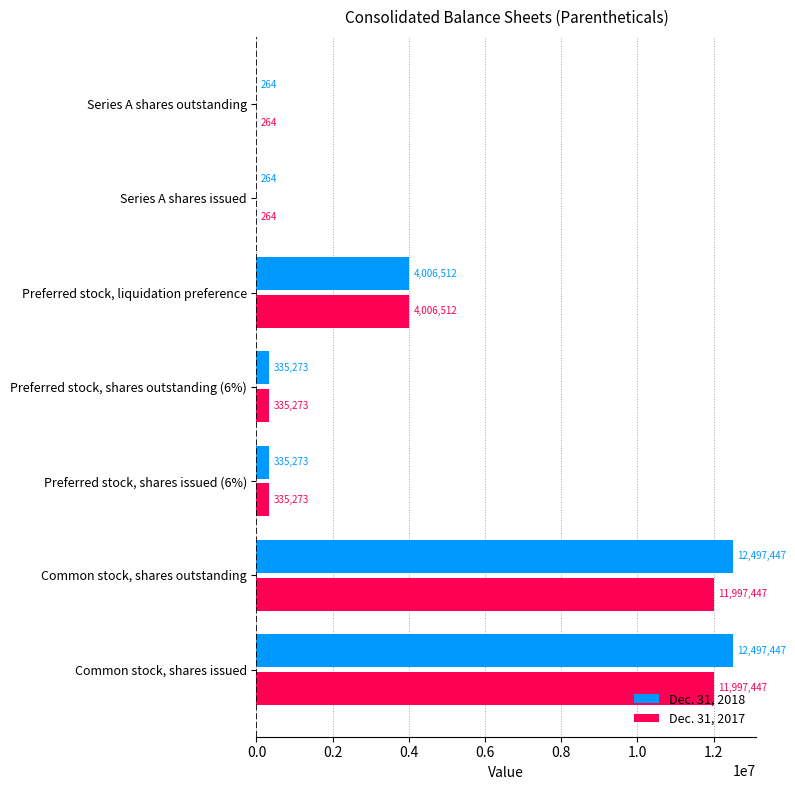

What is the sum of all Dec. 31, 2018 values?

29672480